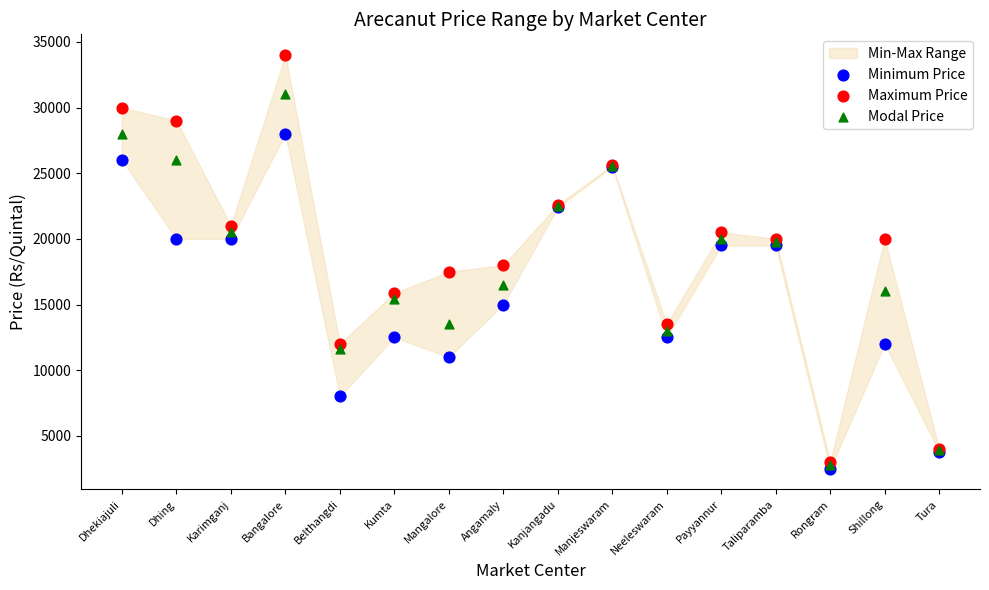

In the Maximum Price series, what Y value is closest to 18500?

18000